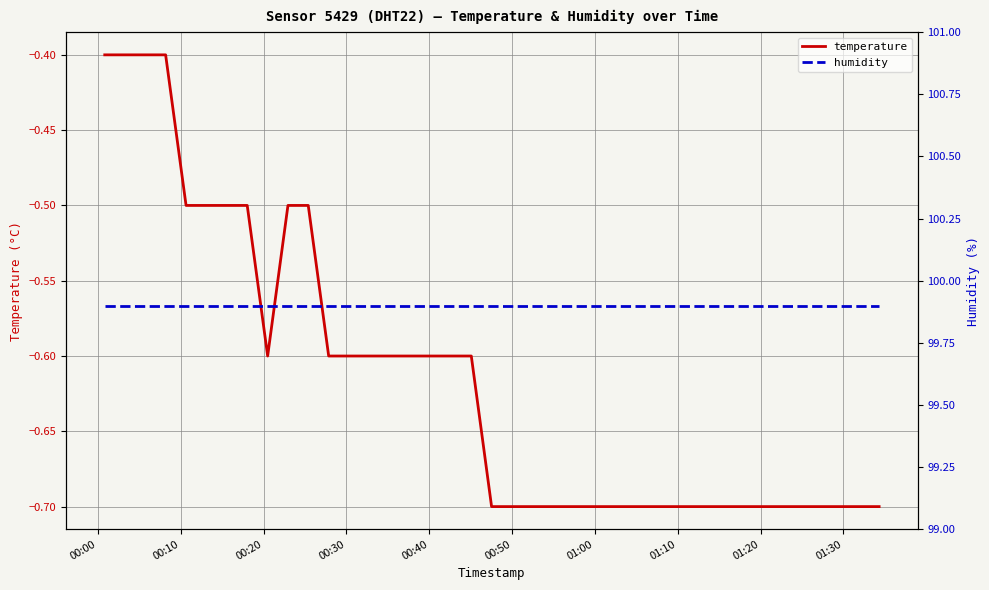

What is the highest value of the temperature series?

-0.4